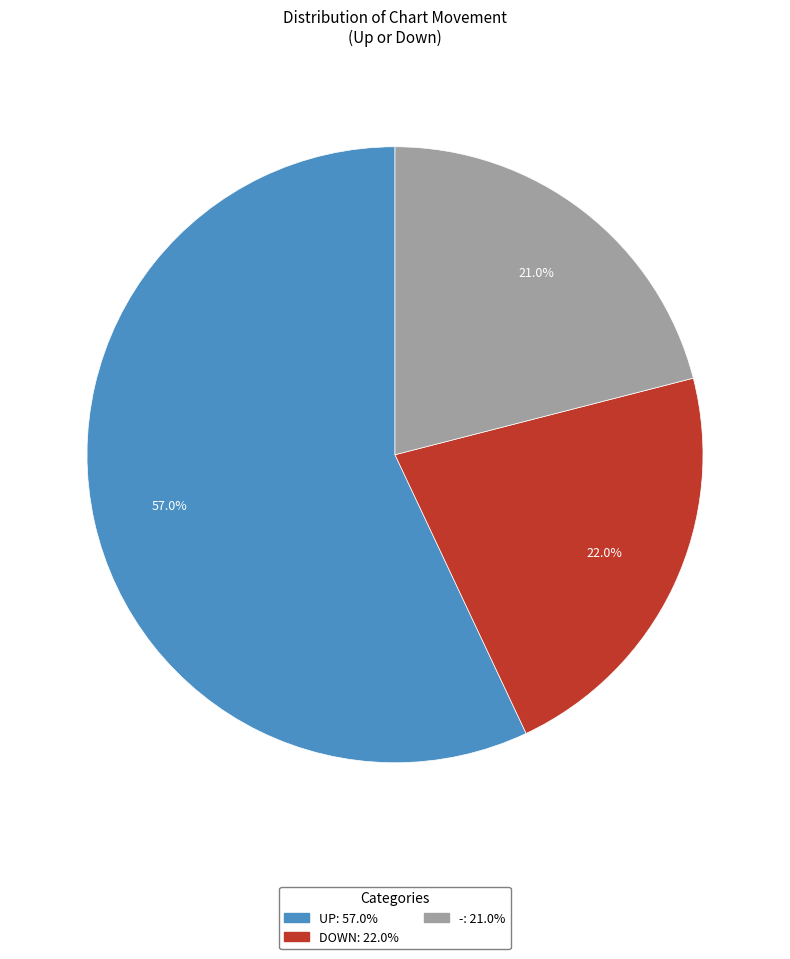

Does any single category account for the majority?

Yes